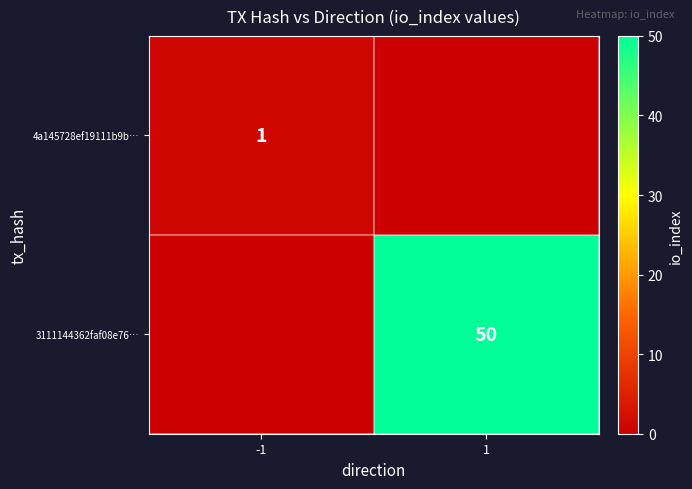

True or false: 3111144362faf08e76… has a value of 50 at 1.

True